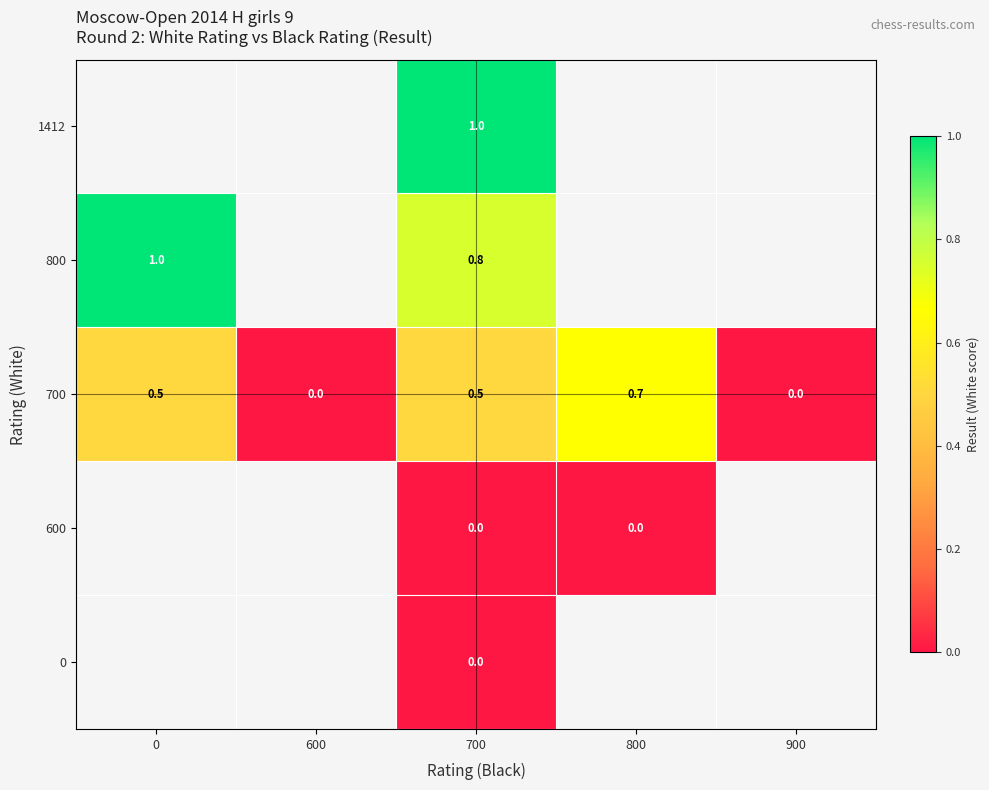

What is the spread (max minus min) of values at 700?

1.0